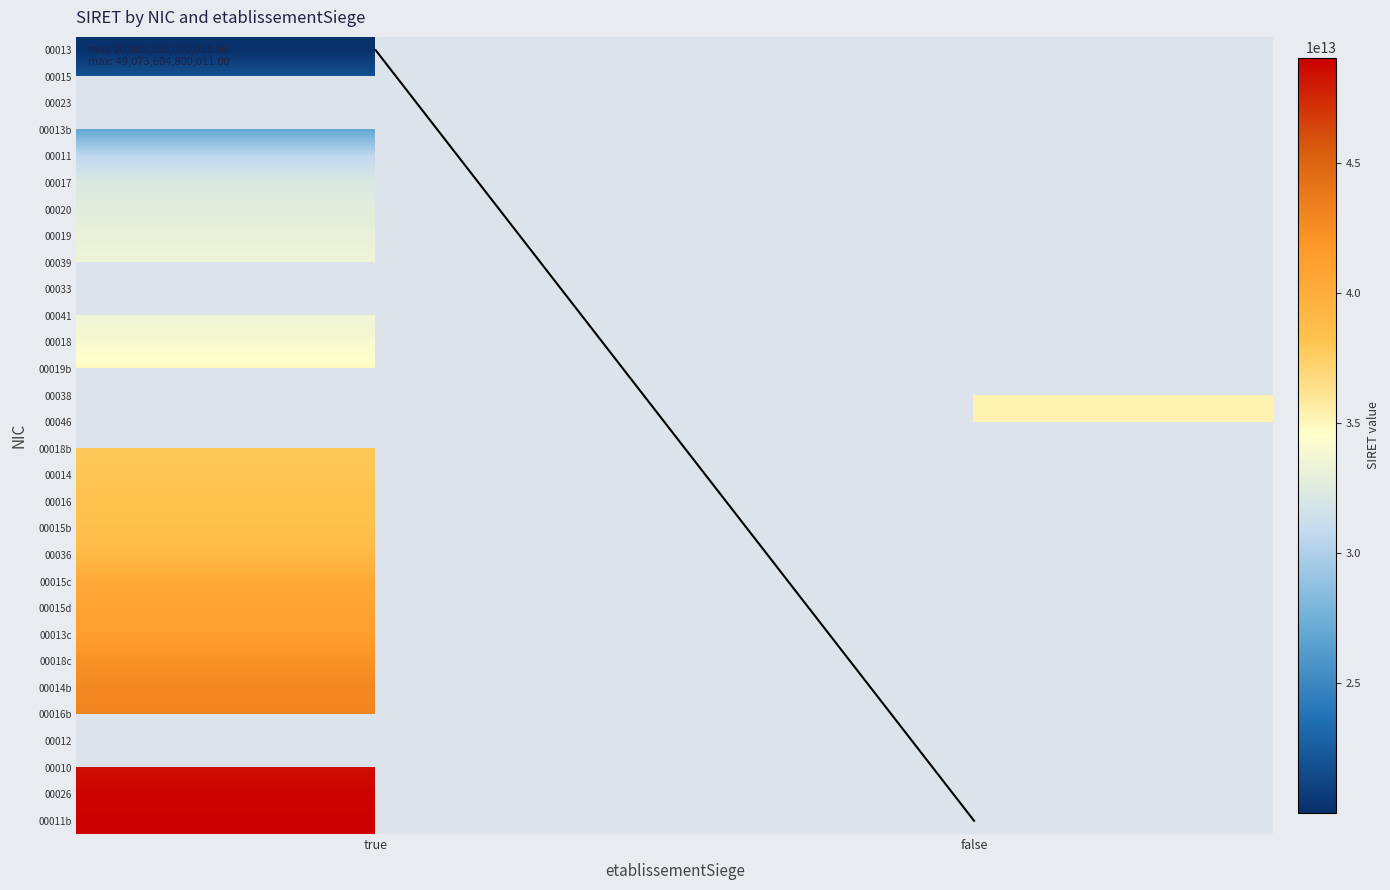

Which label corresponds to the smallest value in the chart?

true